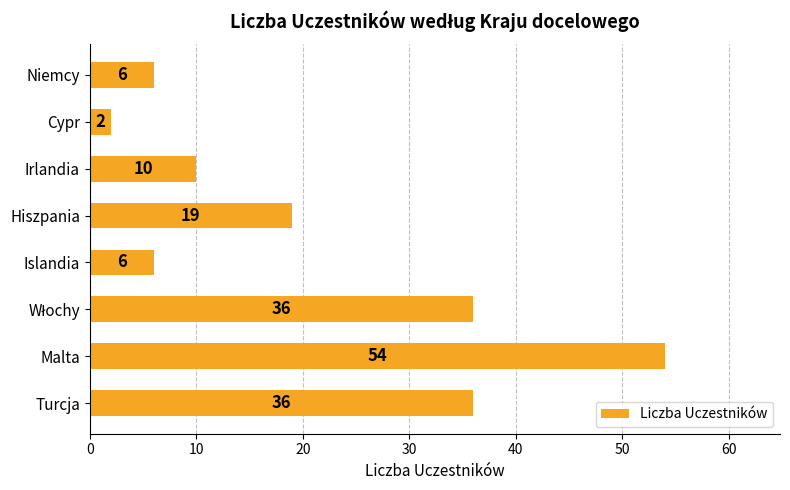

Reading bottom to top, what are all the values shown in this chart?

36	54	36	6	19	10	2	6